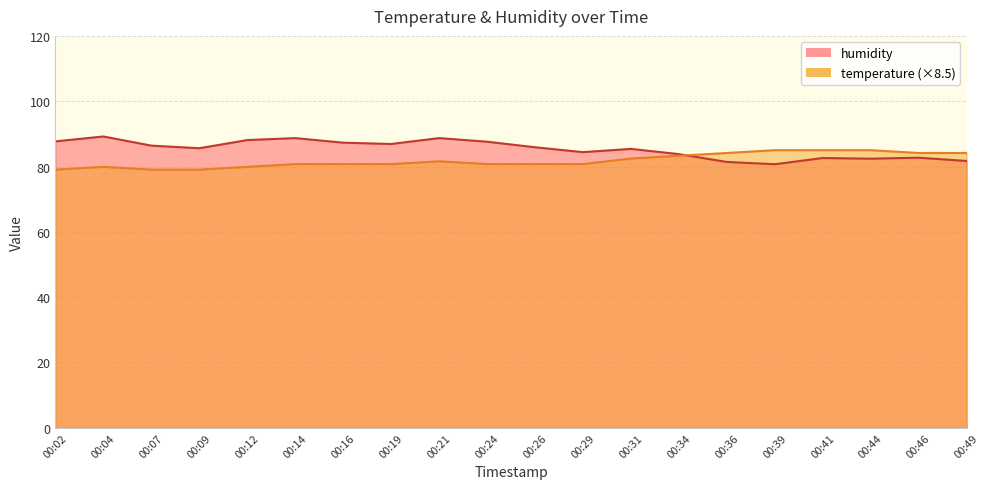

The humidity series shows 84.4 at 00:29. True or false?

True